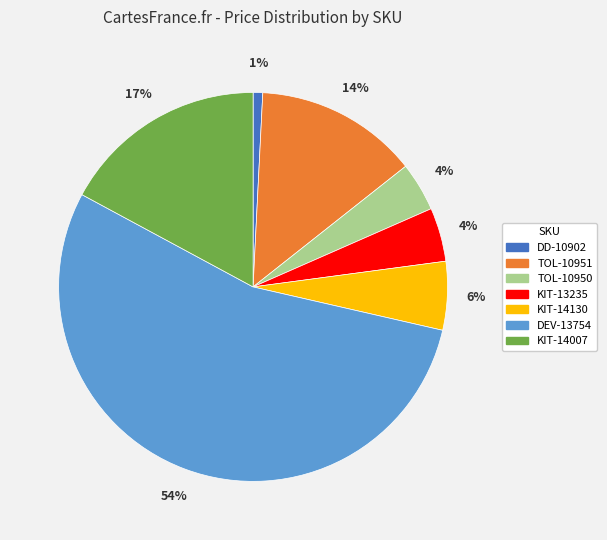

Combined, do KIT-14007 and KIT-14130 account for over 50%?

No